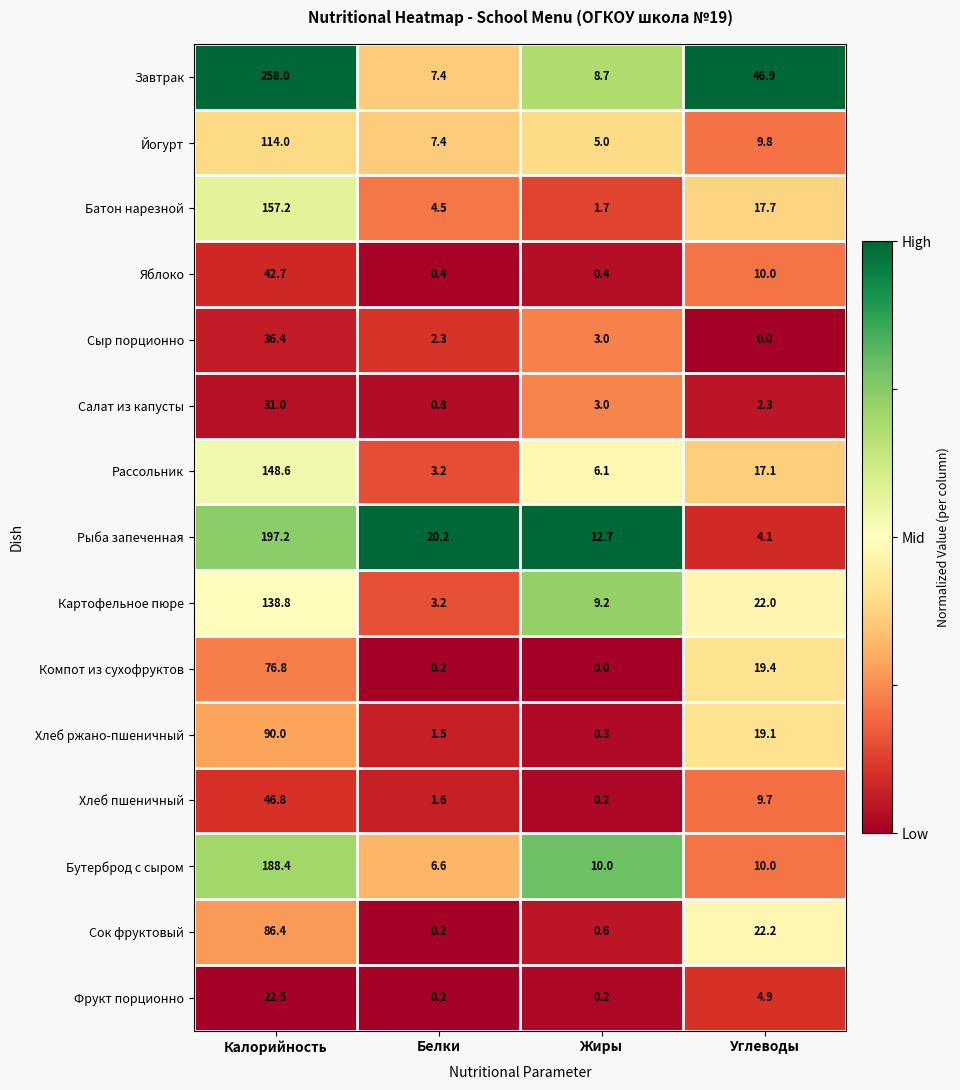

Which series has the largest range (max minus min)?

Завтрак